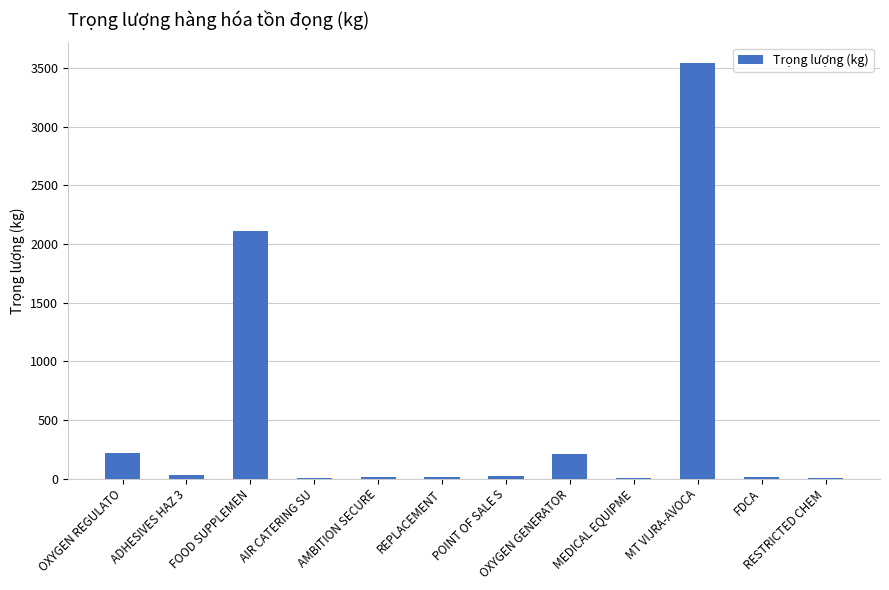

Where is the data nearest to the value 1770?

FOOD SUPPLEMEN